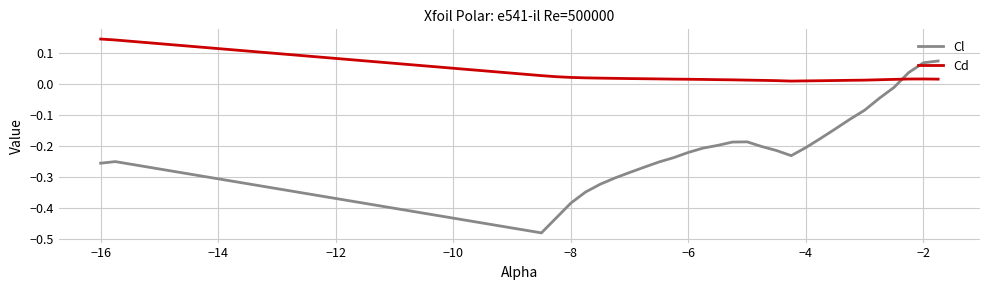

Which series has the widest spread of values?

Cl